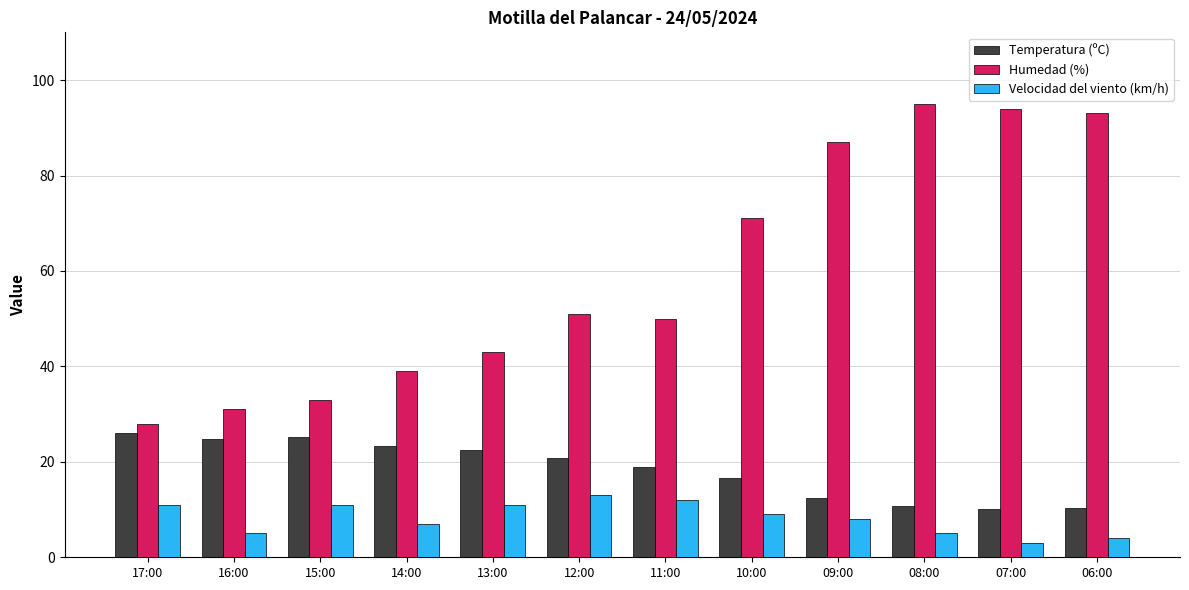

What is the maximum value shown in the chart?

95.0